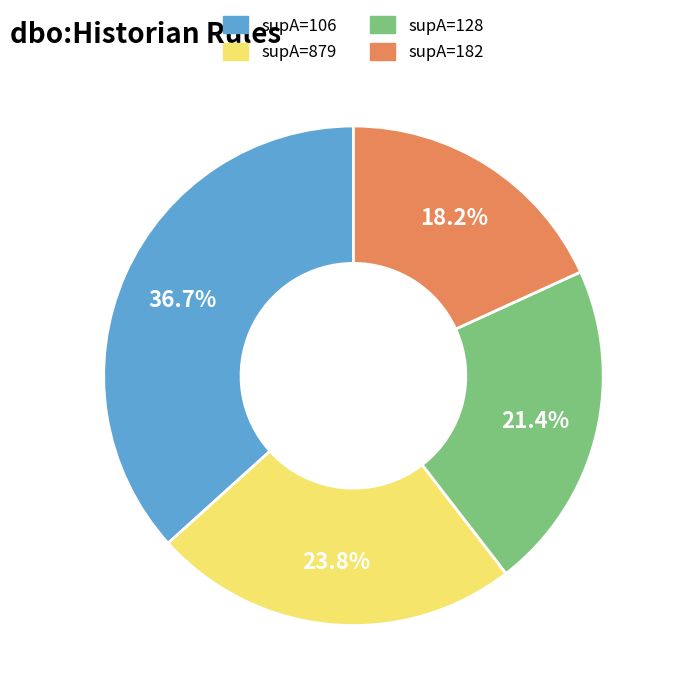

What is the smallest slice in the pie chart?

supA=182